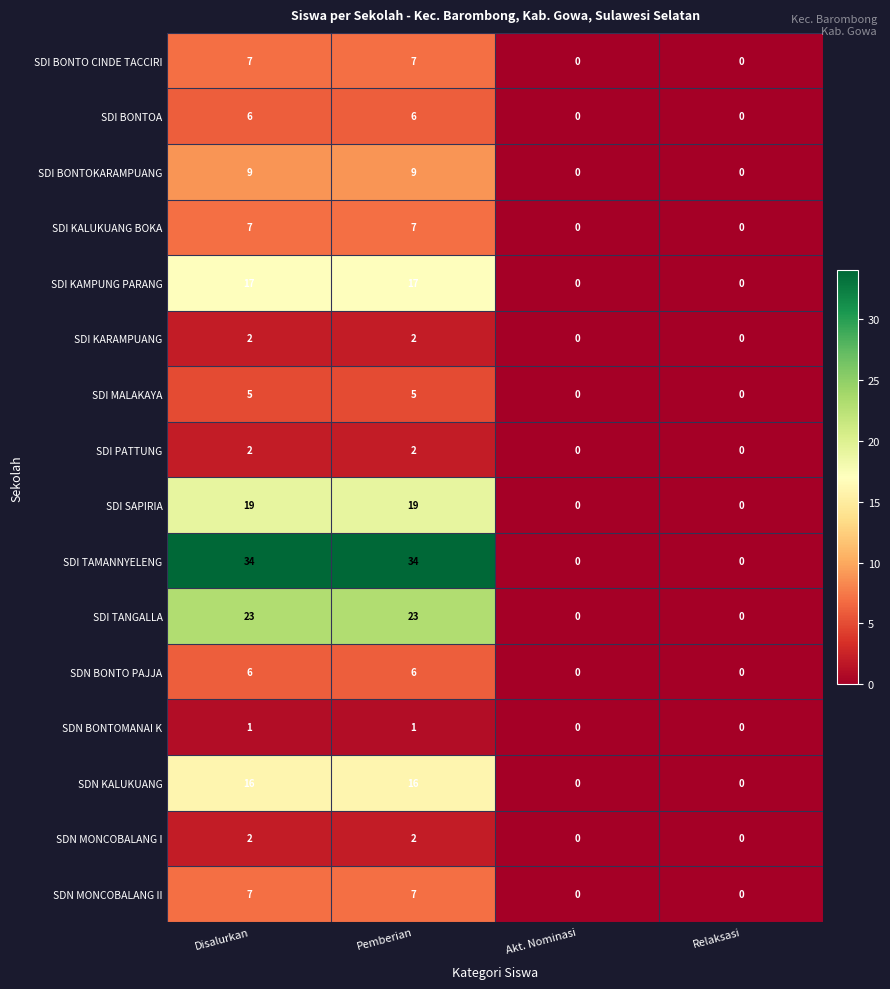

What is the difference between the maximum and minimum values in the SDN BONTO PAJJA series?

6